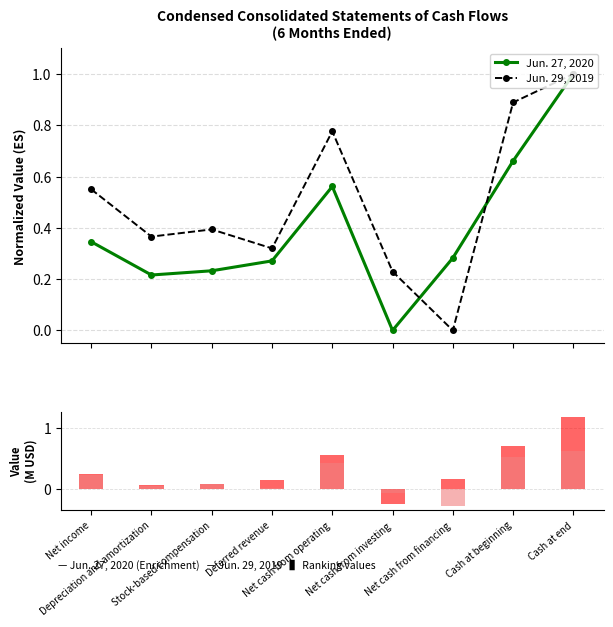

What is the value of the Jun. 29, 2019 bar at the 7th from the left?

-0.3